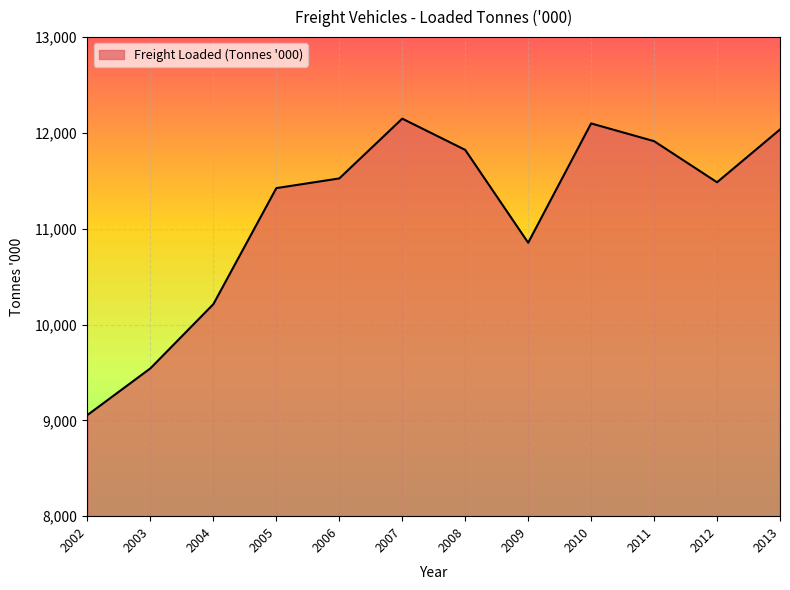

List the labels in order of value, largest first.

2007, 2010, 2013, 2011, 2008, 2006, 2012, 2005, 2009, 2004, 2003, 2002